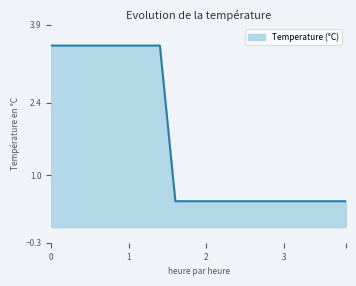

What is the average value?

1.7